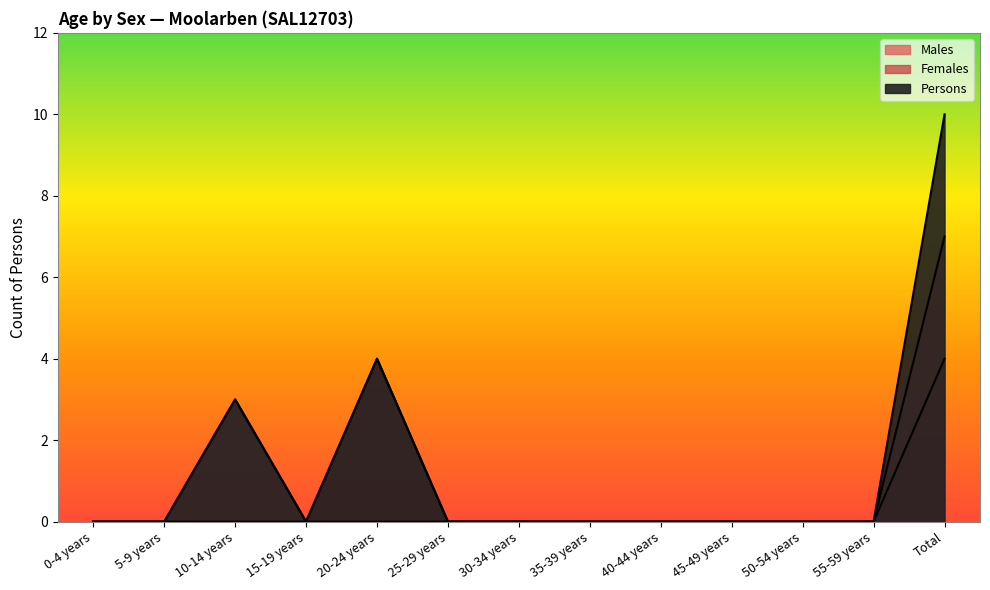

True or false: Persons and Males cross at least once.

False